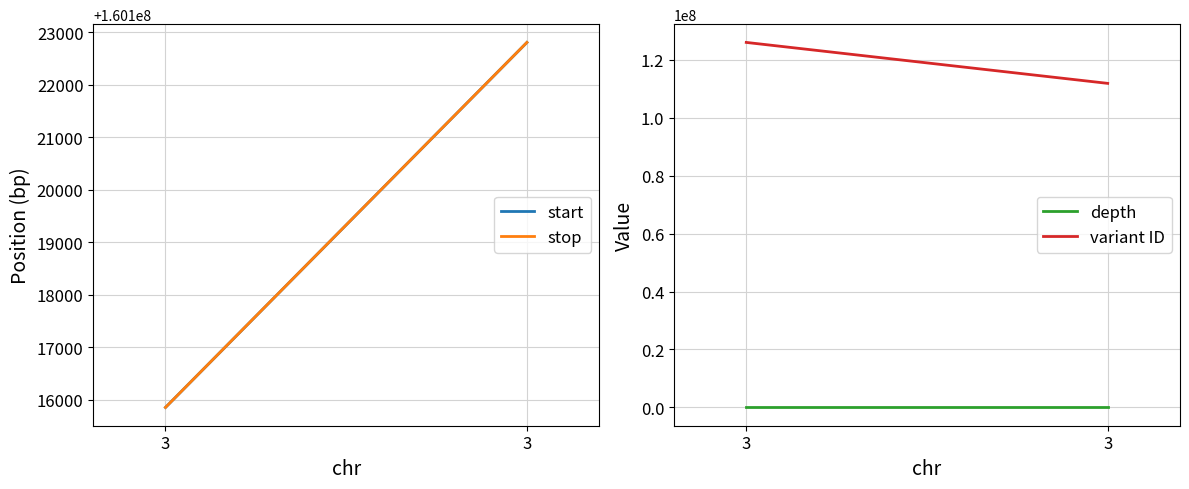

What is the spread (max minus min) of values at 3?

160115827